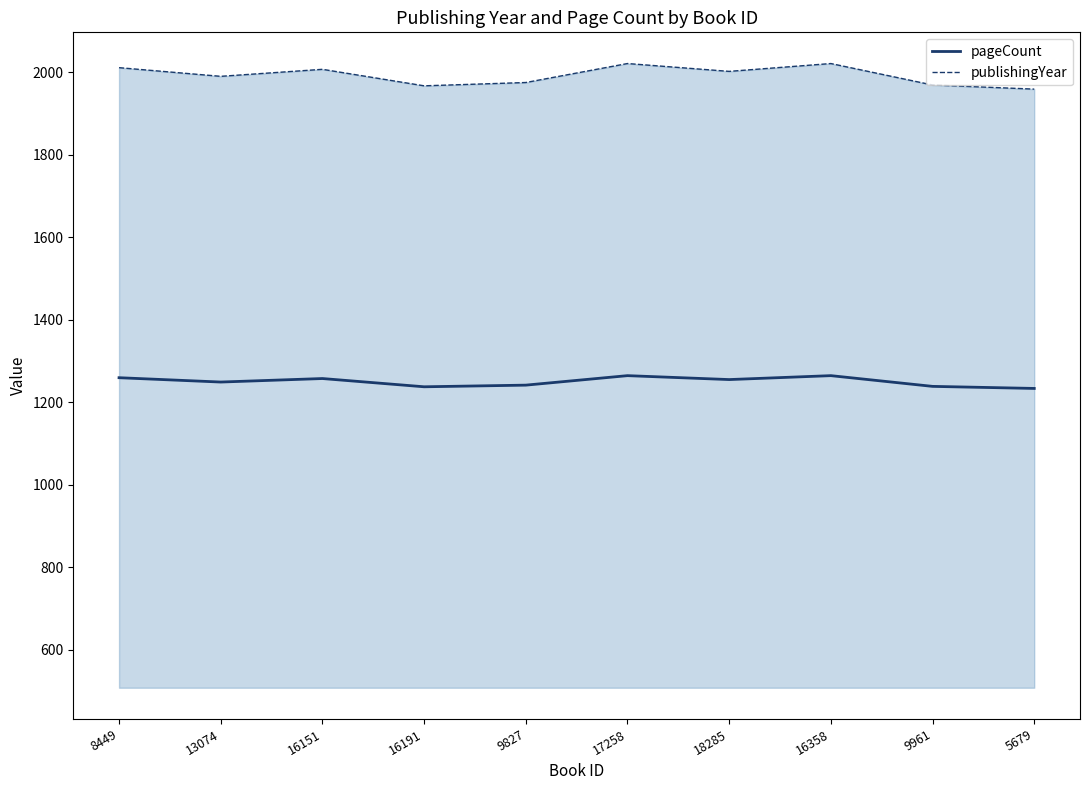

List the series in order of their overall mean, lowest first.

pageCount, publishingYear